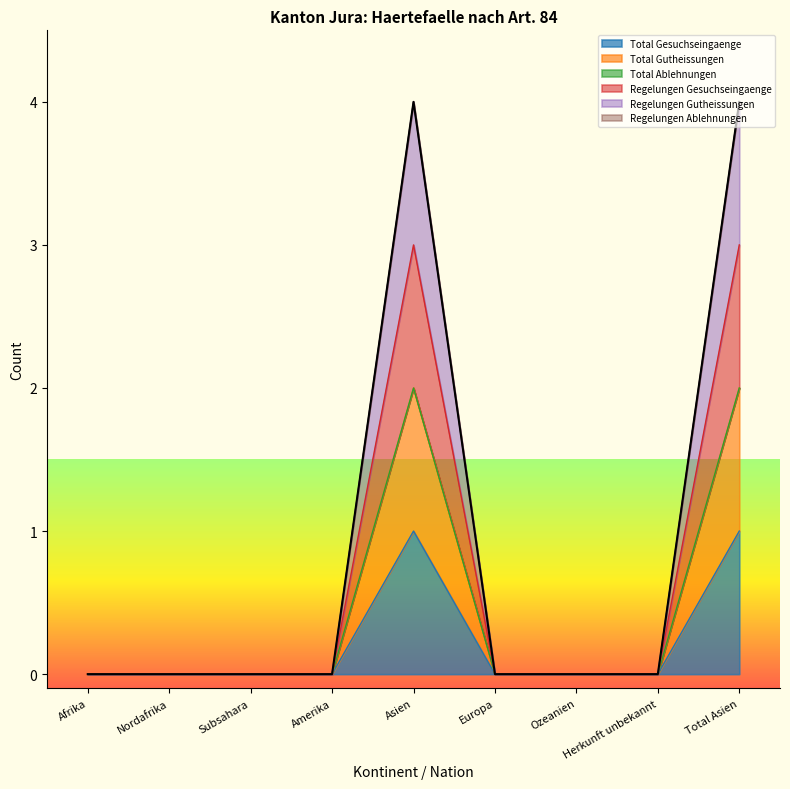

Which label corresponds to the smallest value in the chart?

Afrika